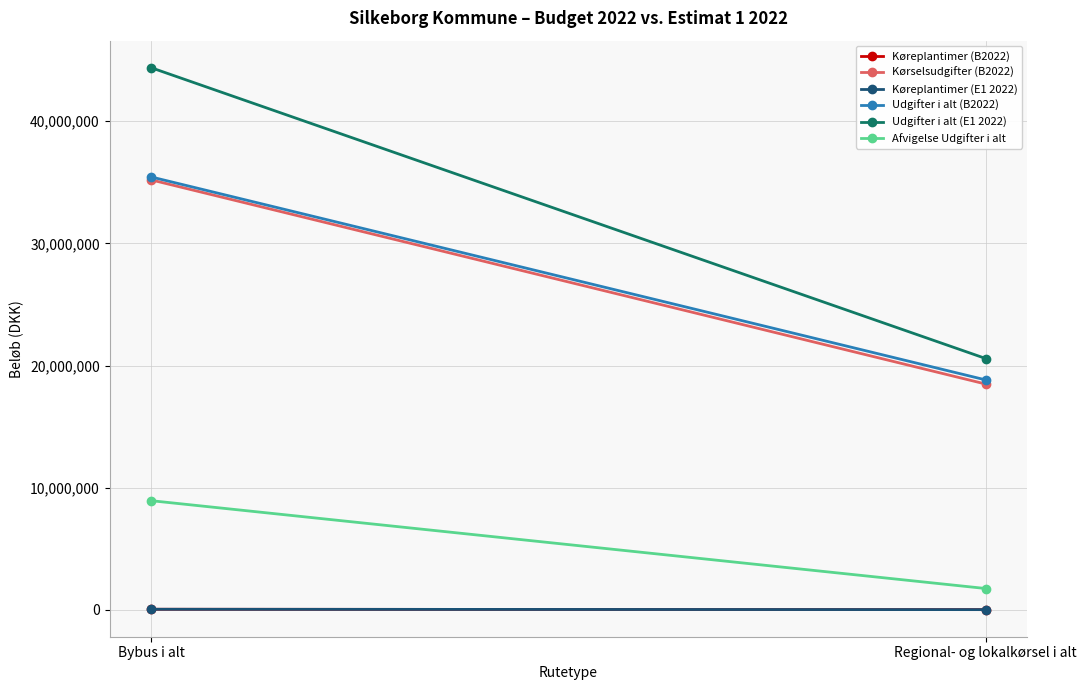

What is the difference between the highest and lowest values at Regional- og lokalkørsel i alt?

20547970.2